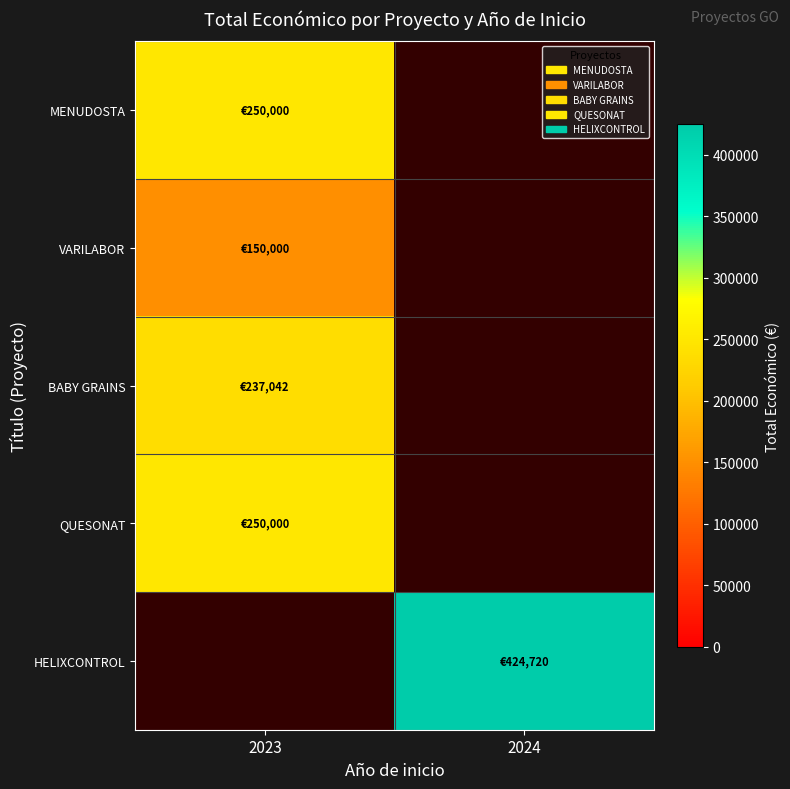

At how many categories does at least one series exceed 338548?

1